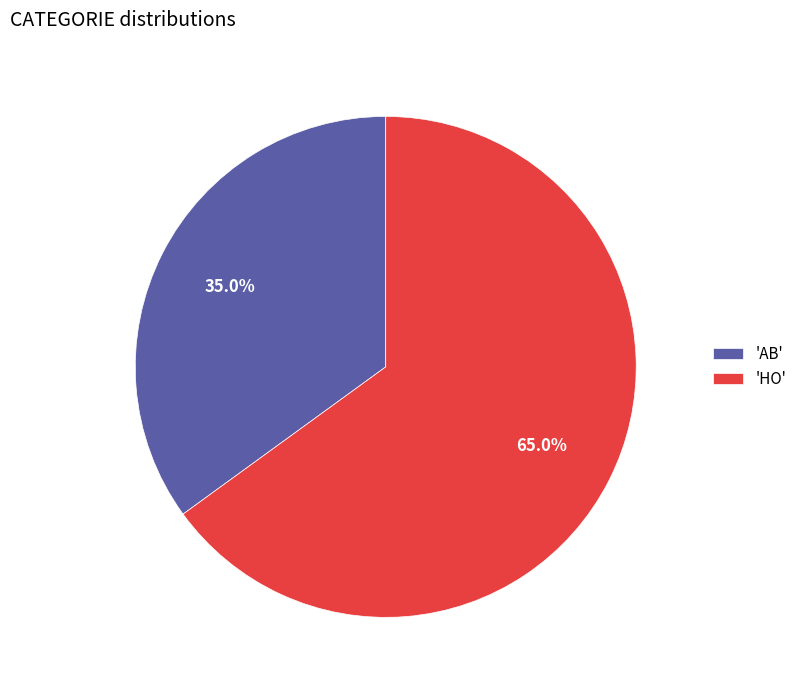

What is the majority slice?

'HO'